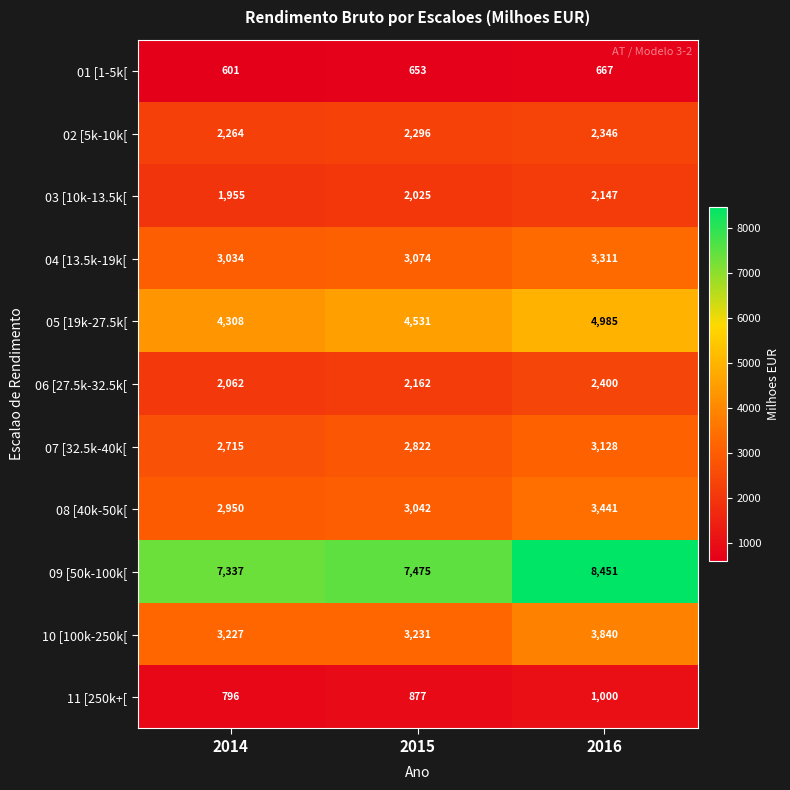

How many data points in 05 [19k-27.5k[ are less than 4531?

1